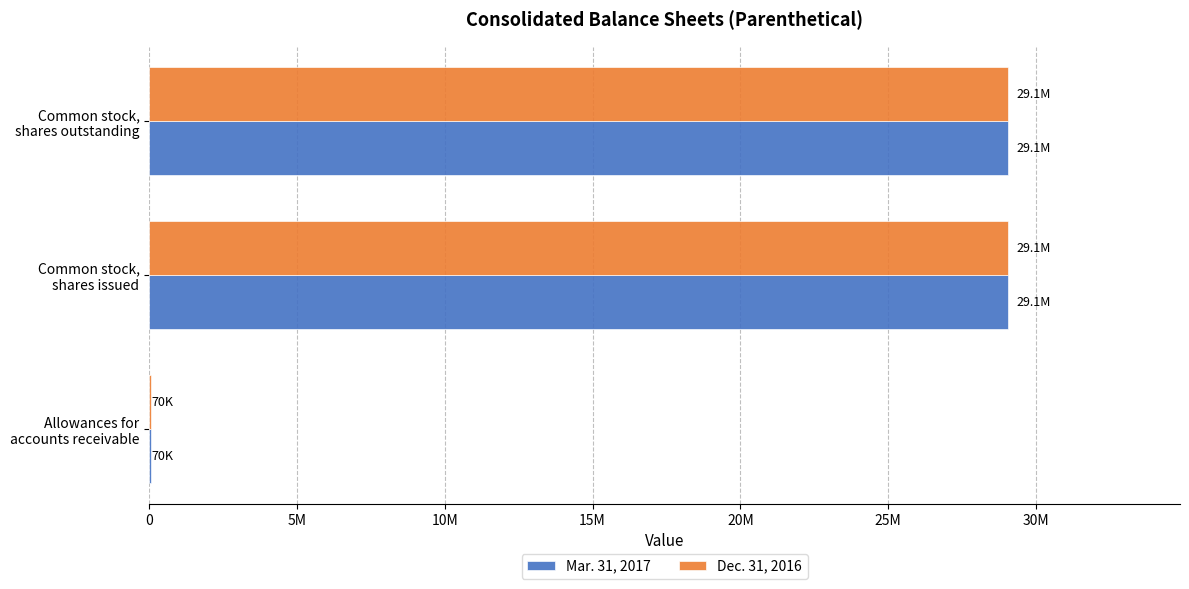

Which series has the largest range (max minus min)?

Mar. 31, 2017